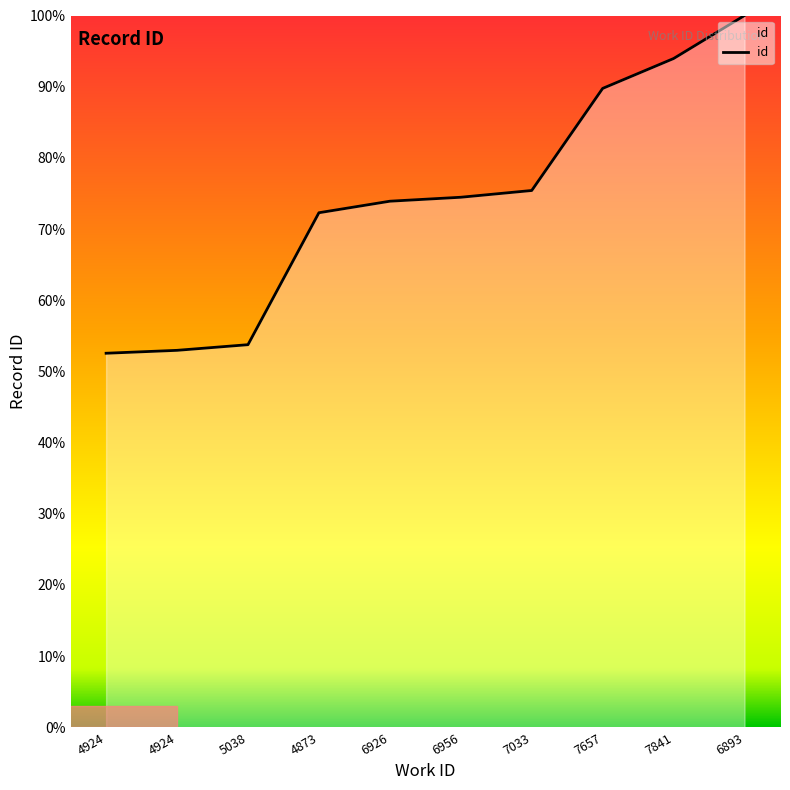

List the labels in order of value, smallest first.

4924, 4924, 5038, 4873, 6926, 6956, 7033, 7657, 7841, 6893